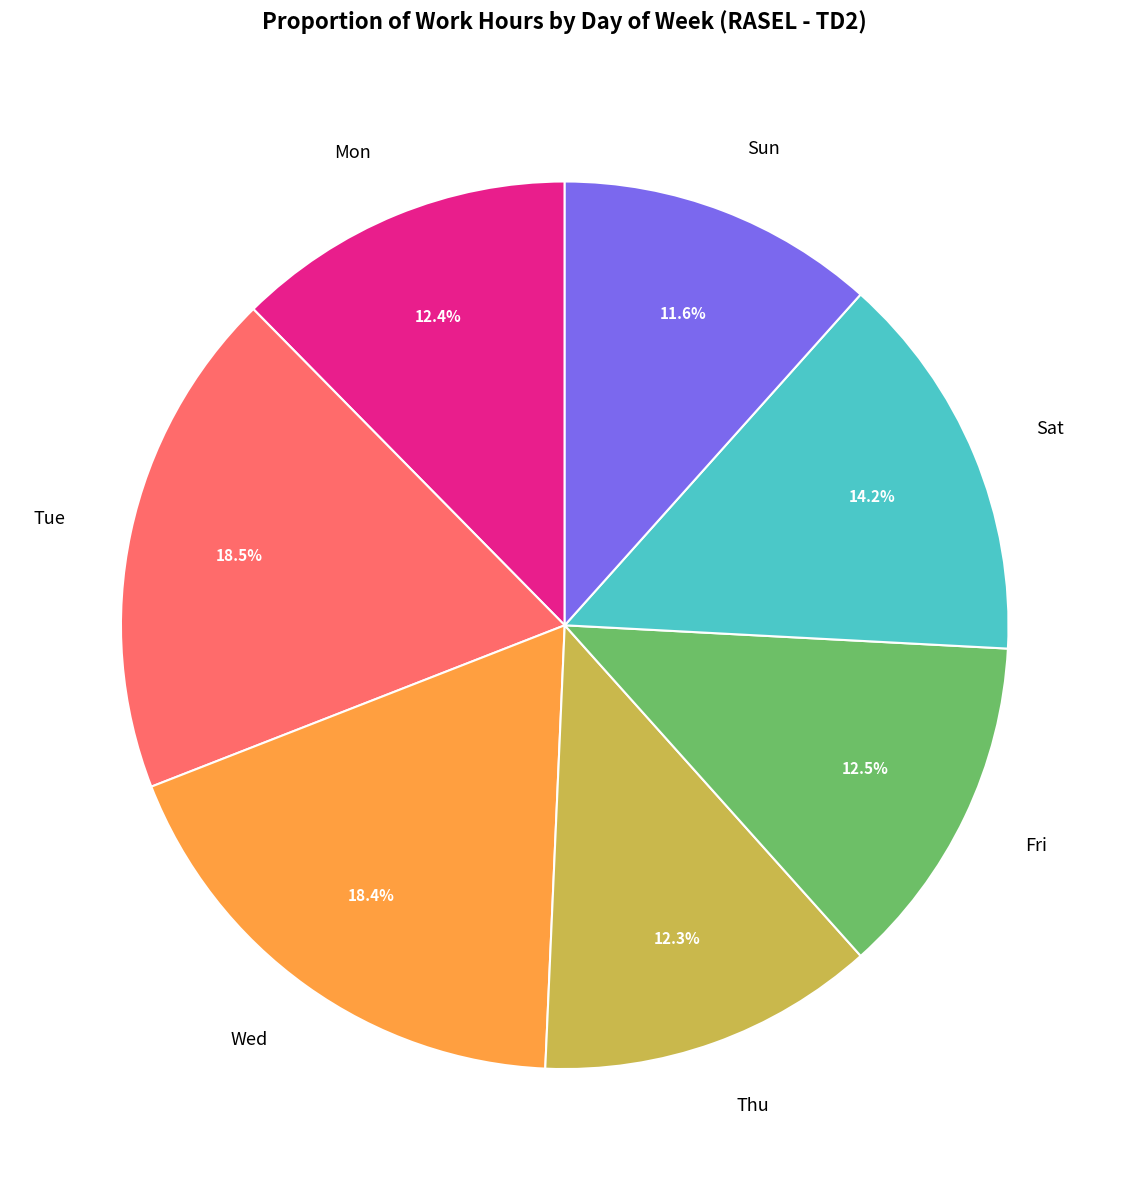

Does any single category account for the majority?

No